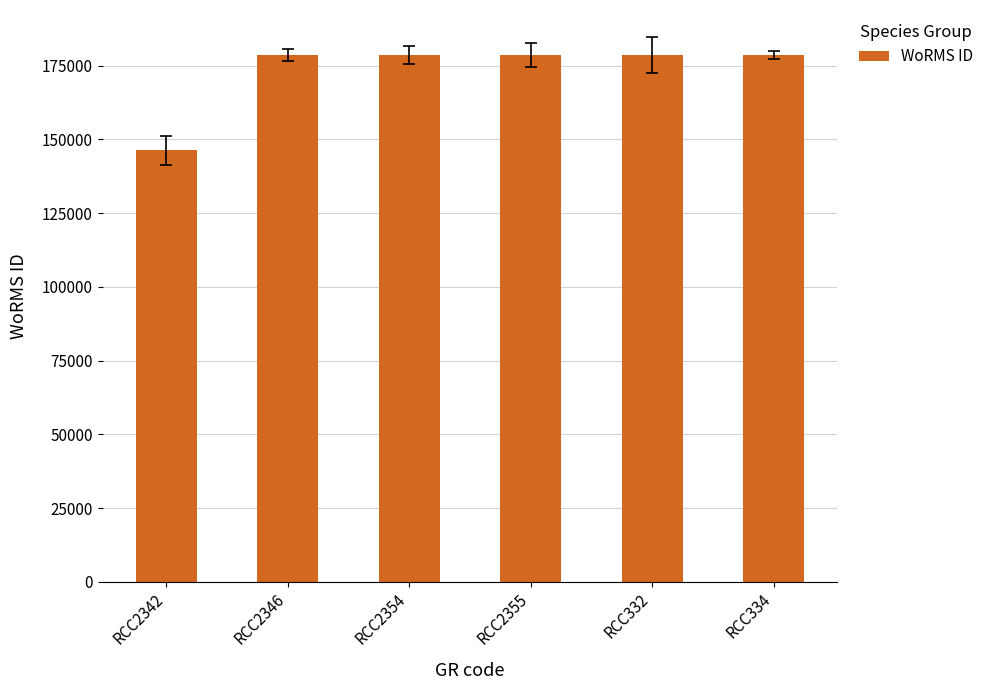

Reading right to left, list all the values displayed in this chart.

RCC334=178599	RCC332=178599	RCC2355=178599	RCC2354=178599	RCC2346=178599	RCC2342=146232